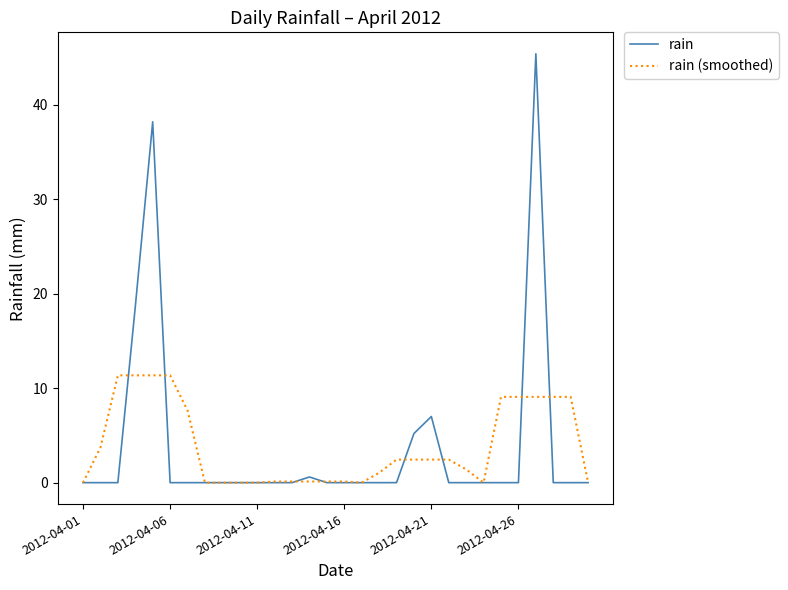

Which series has the largest range (max minus min)?

rain